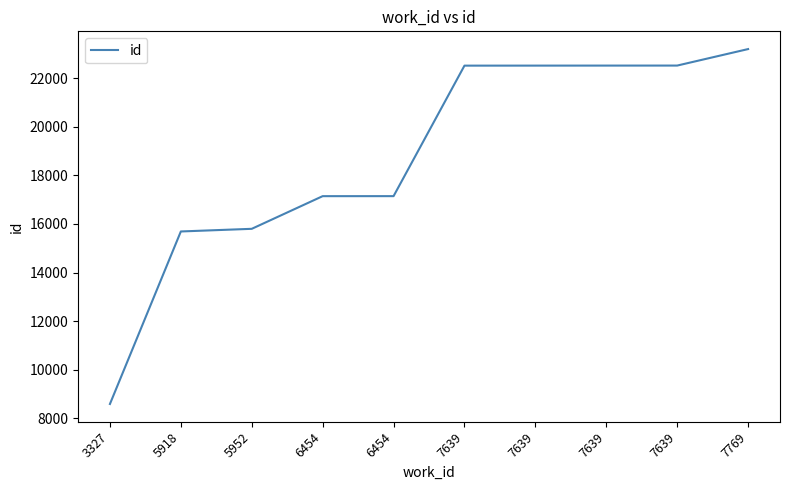

How many lines are shown in the chart?

1